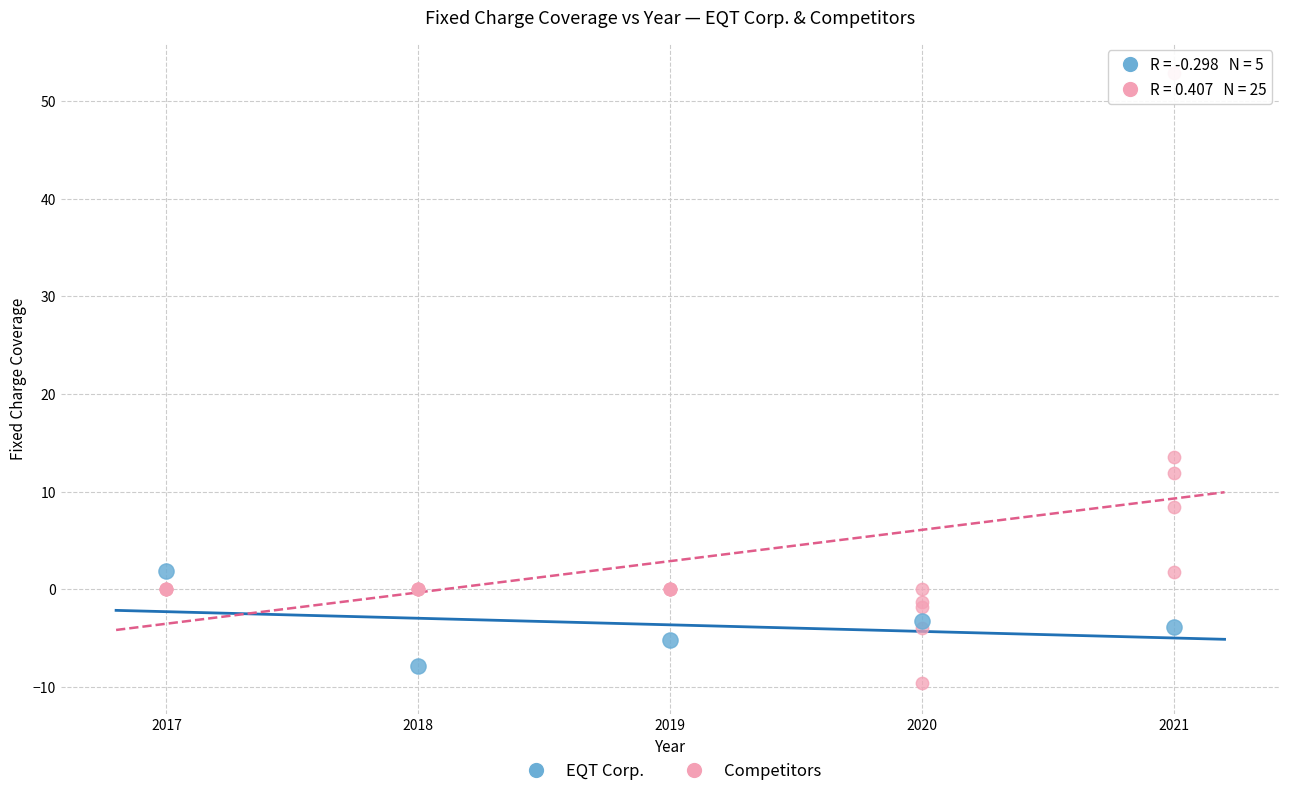

Which series contains the highest Y value?

Competitors